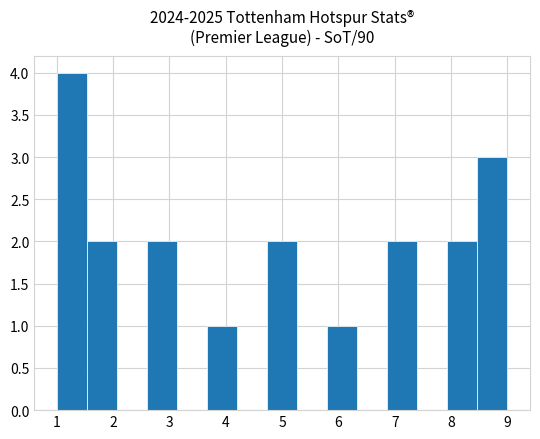

Reading left to right, transcribe this chart: for each bar, give the range it covers on the x-axis and its height. Neither the bar edges nor the heights are printed on the chart, so give them approximately, as read against the axes.

1.0 to 1.5: 4
1.5 to 2.1: 2
2.1 to 2.6: 0
2.6 to 3.1: 2
3.1 to 3.7: 0
3.7 to 4.2: 1
4.2 to 4.7: 0
4.7 to 5.3: 2
5.3 to 5.8: 0
5.8 to 6.3: 1
6.3 to 6.9: 0
6.9 to 7.4: 2
7.4 to 7.9: 0
7.9 to 8.5: 2
8.5 to 9.0: 3